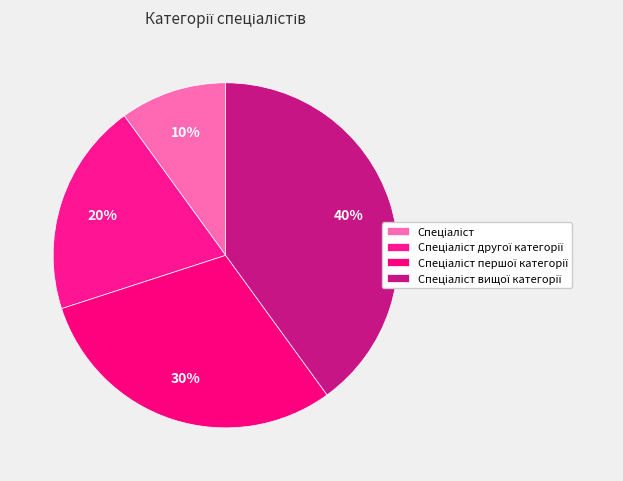

To the nearest percent, what percentage of the pie is Спеціаліст вищої категорії?

40%